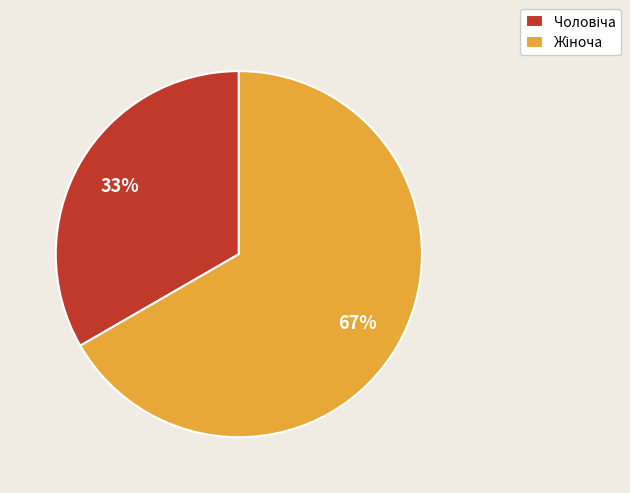

Is there any slice that represents more than half of the pie?

Yes